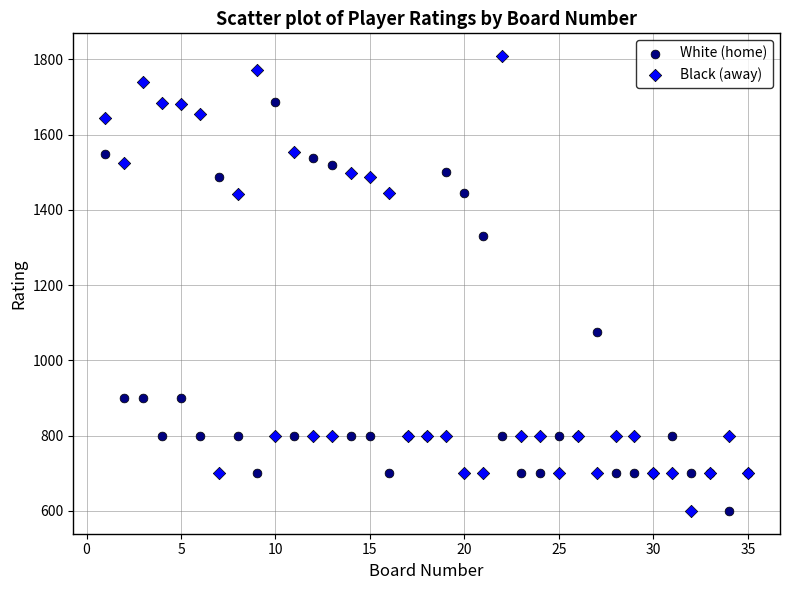

Which series has the widest spread of Y values?

Black (away)